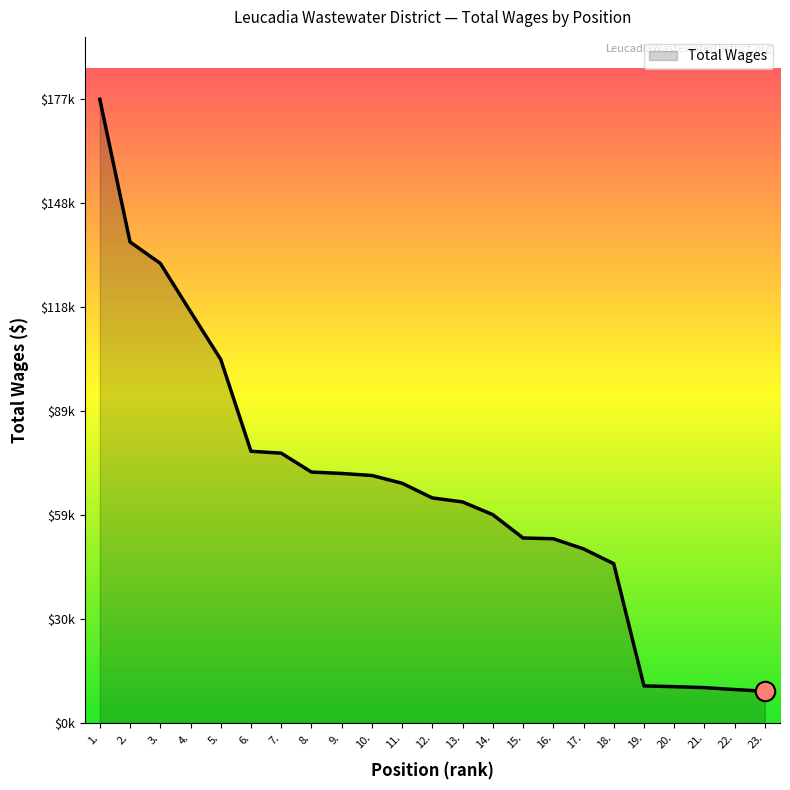

Which label corresponds to the smallest value in the chart?

23.